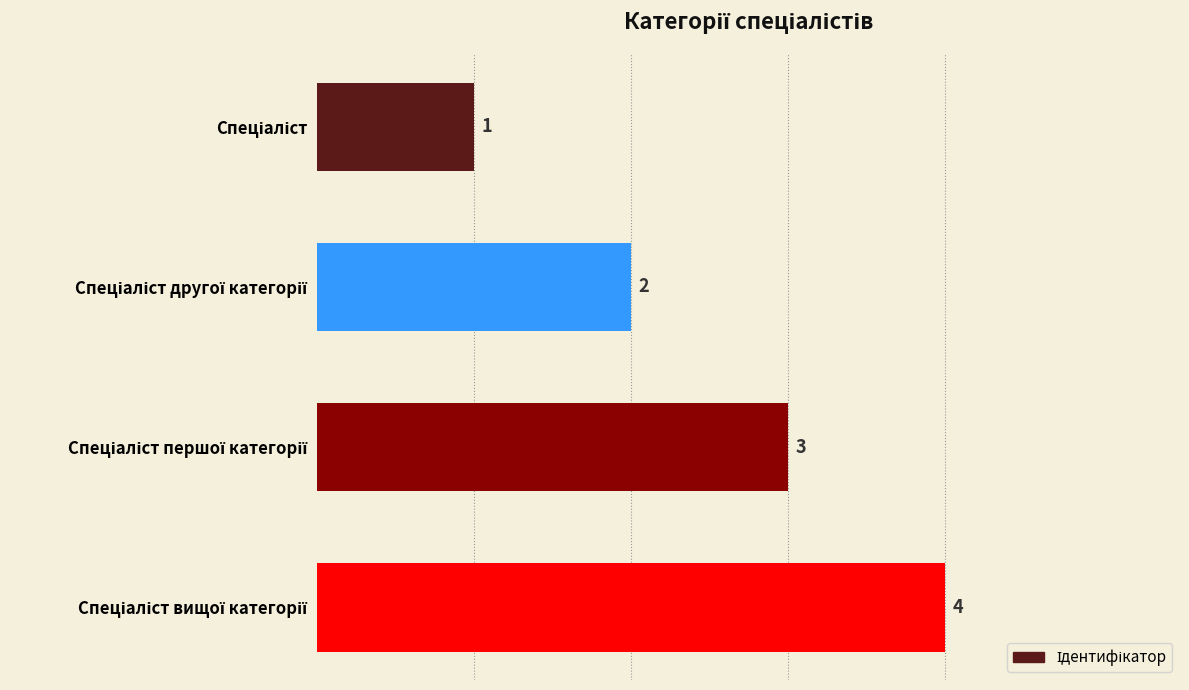

What is the difference between the second highest and second lowest values?

1